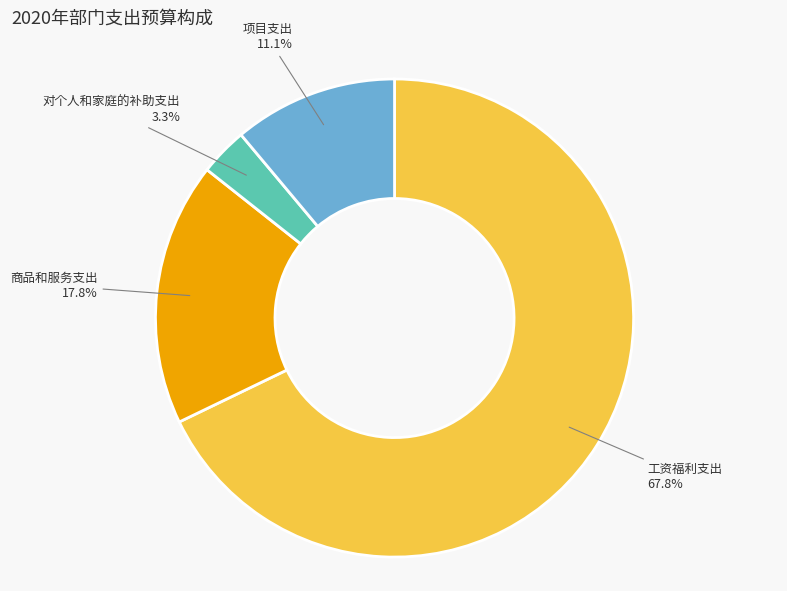

Does any single category account for the majority?

Yes